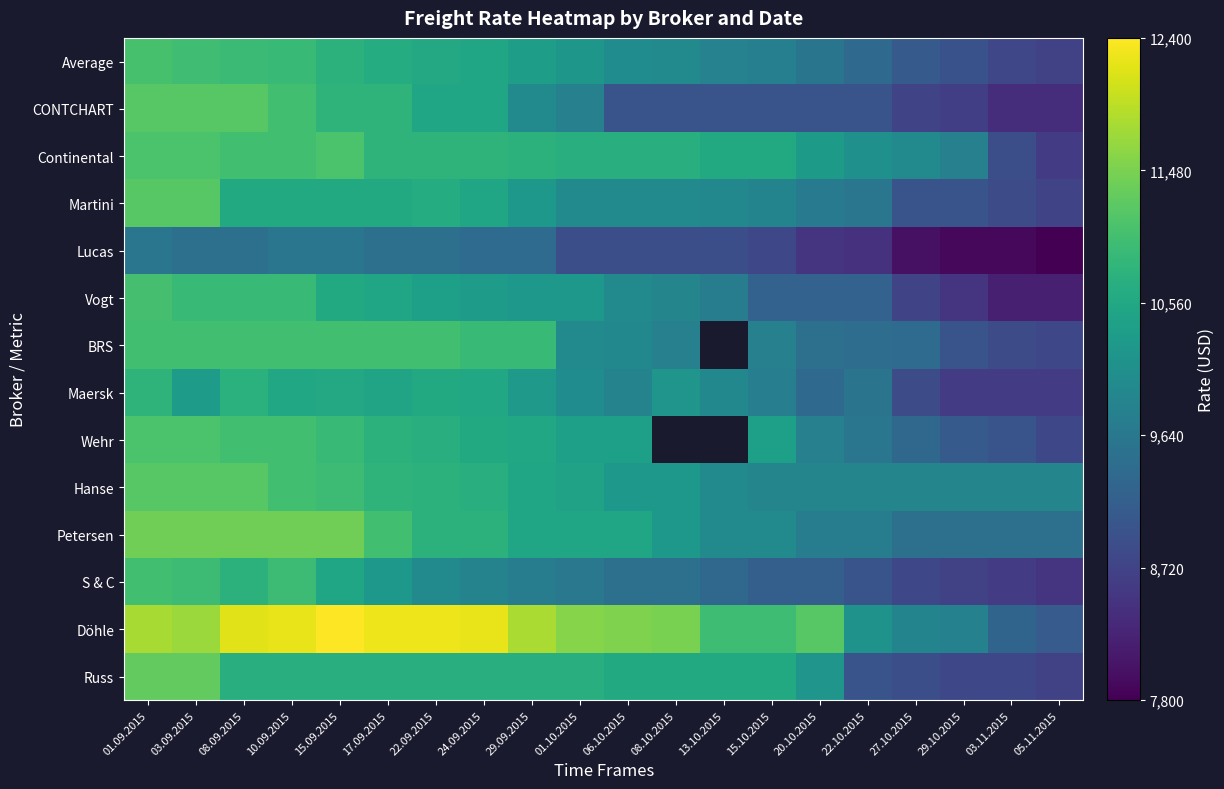

What is the difference between the BRS values at 06.10.2015 and 05.11.2015?

1150.0